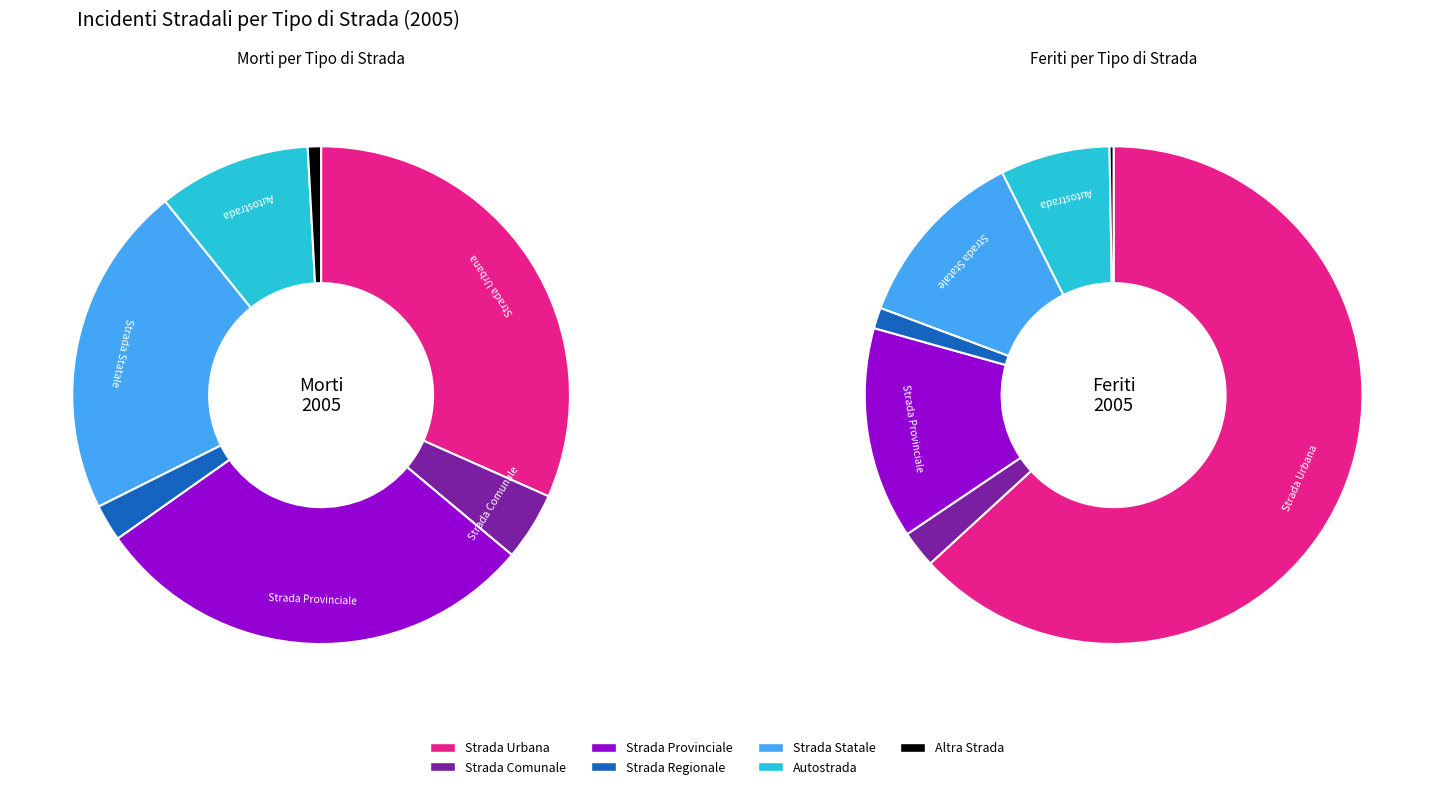

Do feriti_2005 and morti_2005 together represent more than half of the pie?

No